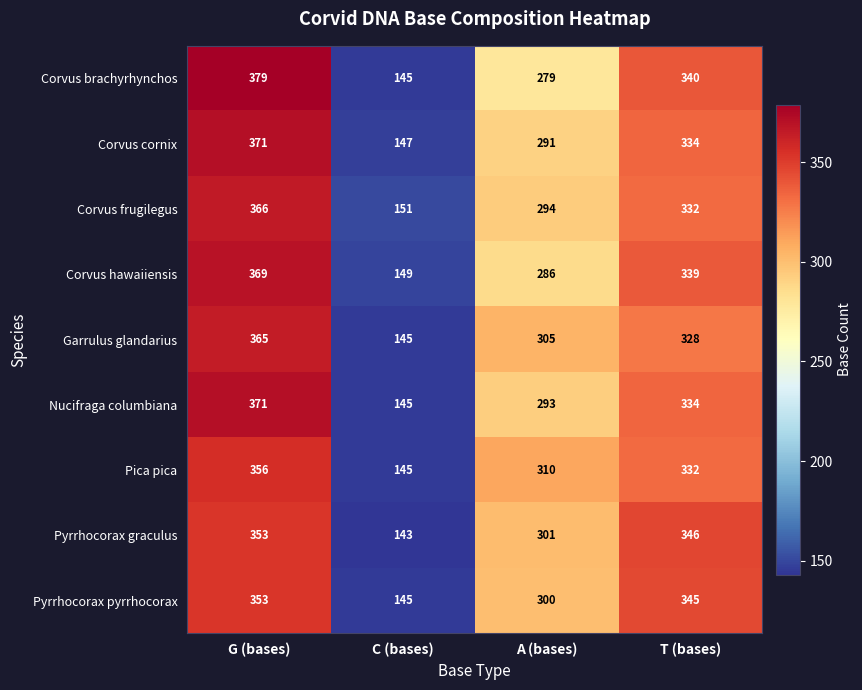

Between G (bases) and A (bases), which series saw the biggest shift?

Corvus brachyrhynchos